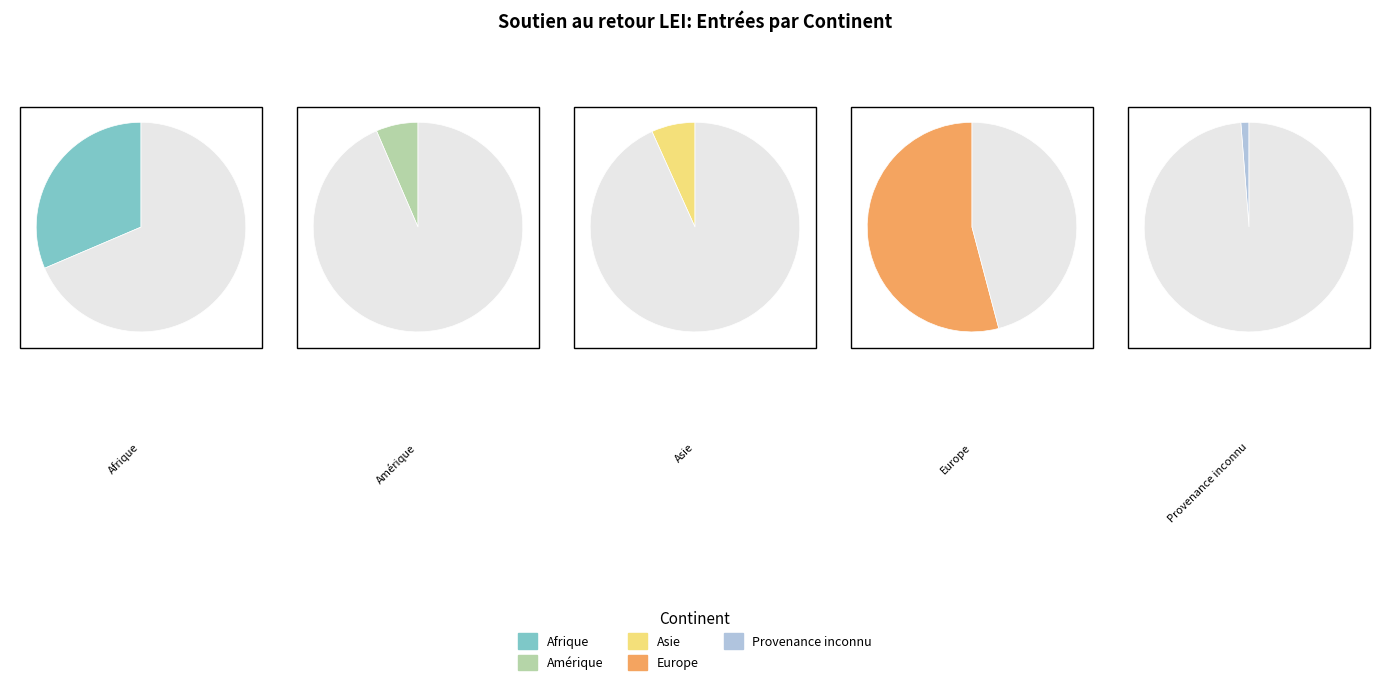

What is the largest slice in the pie chart?

Europe